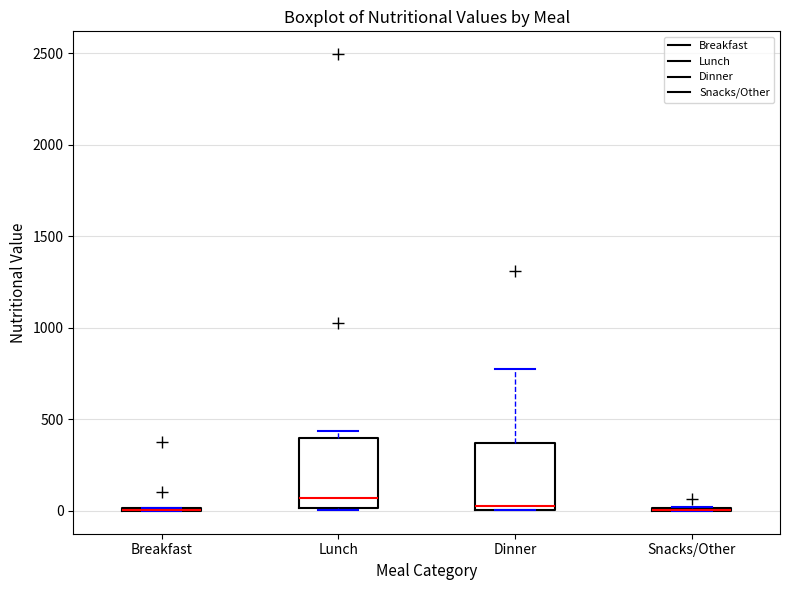

Reading left to right, transcribe this box plot: for each box, give where its median line is, the range the box spans, and where its two whiskers end, as read against the y-axis. The values are not printed on the chart, so give them approximately, as read against the axis.

Breakfast: box collapsed to a line at 0, whiskers 0 to 0
Lunch: median 50, box 0 to 400, whiskers 0 to 450
Dinner: median 50, box 0 to 350, whiskers 0 to 750
Snacks/Other: box collapsed to a line at 0, whiskers 0 to 0